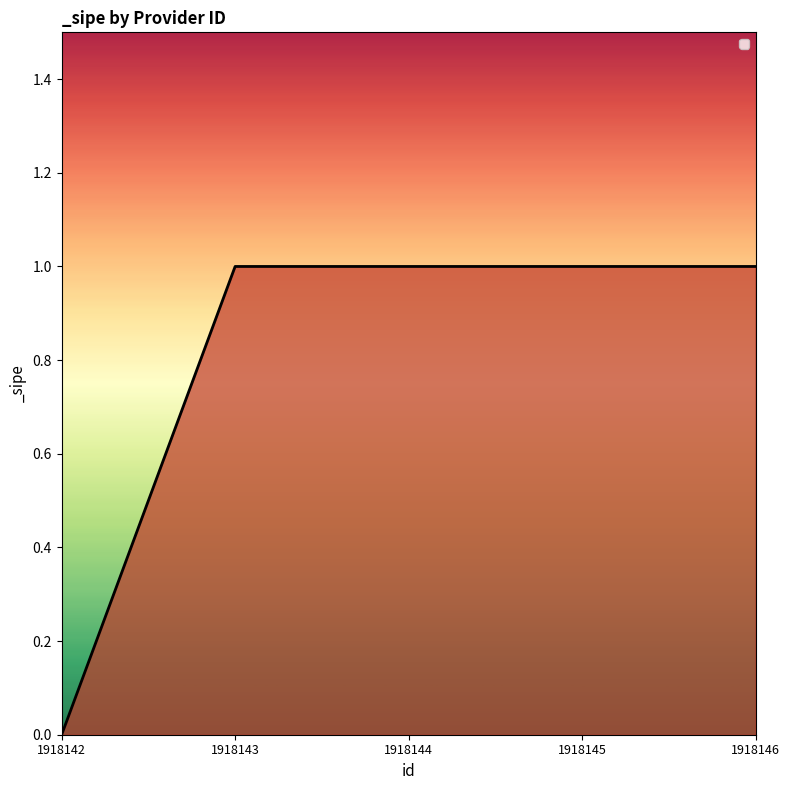

The chart shows a value of 0 at 1918143. True or false?

False